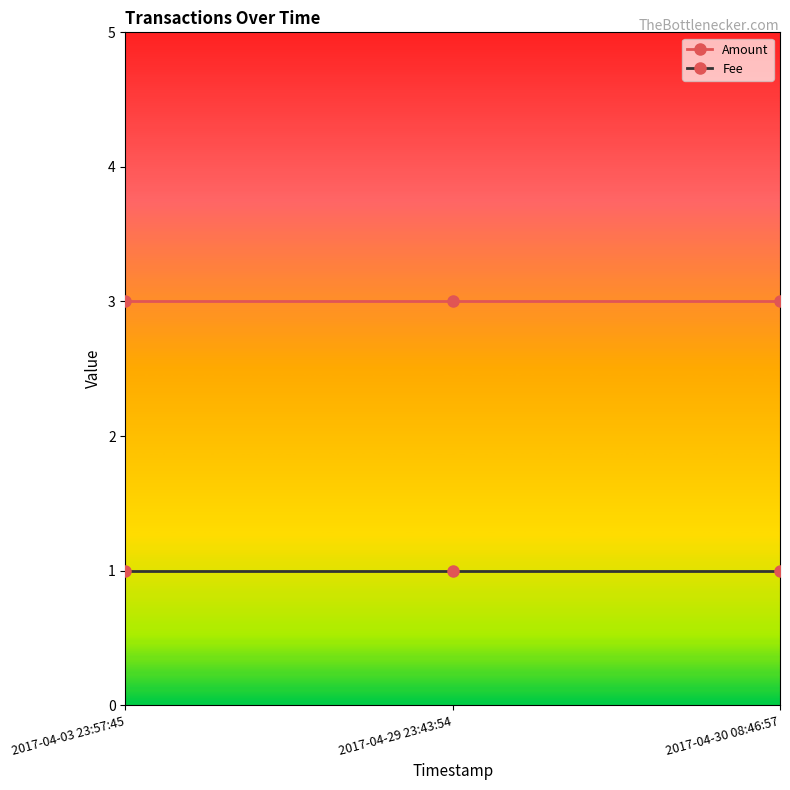

What position from the left is 2017-04-29 23:43:54?

2